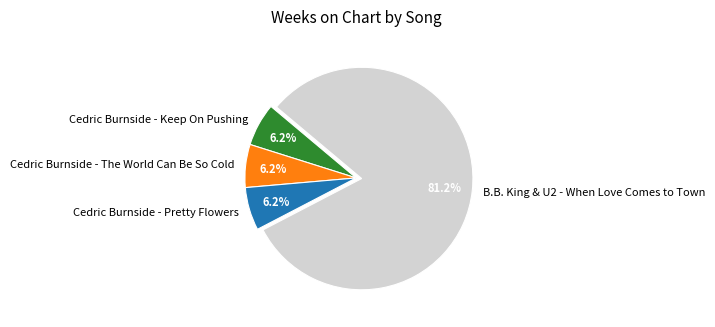

What percentage is the Cedric Burnside - Keep On Pushing slice, to the nearest percent?

6%